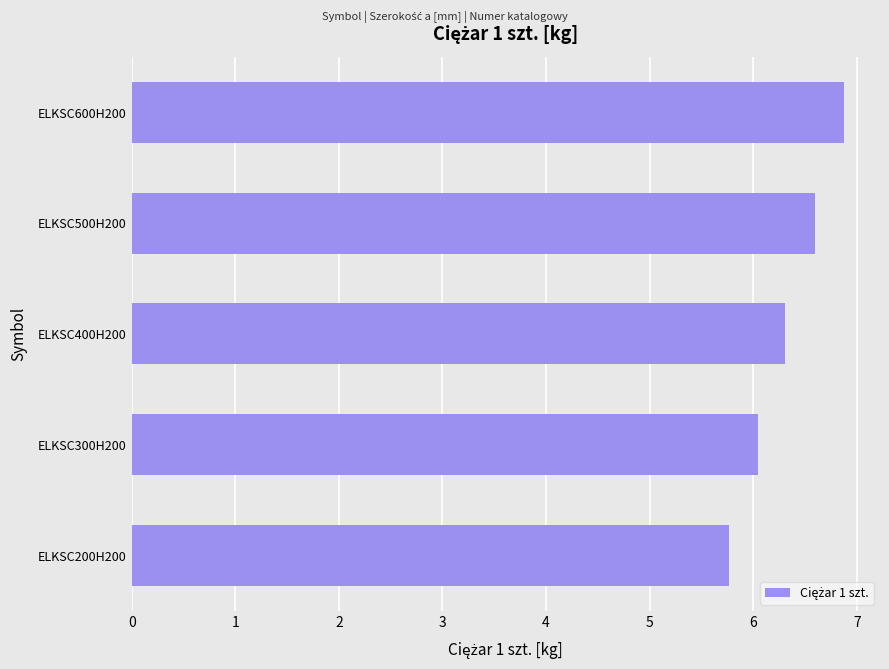

What is the smallest value displayed?

5.8